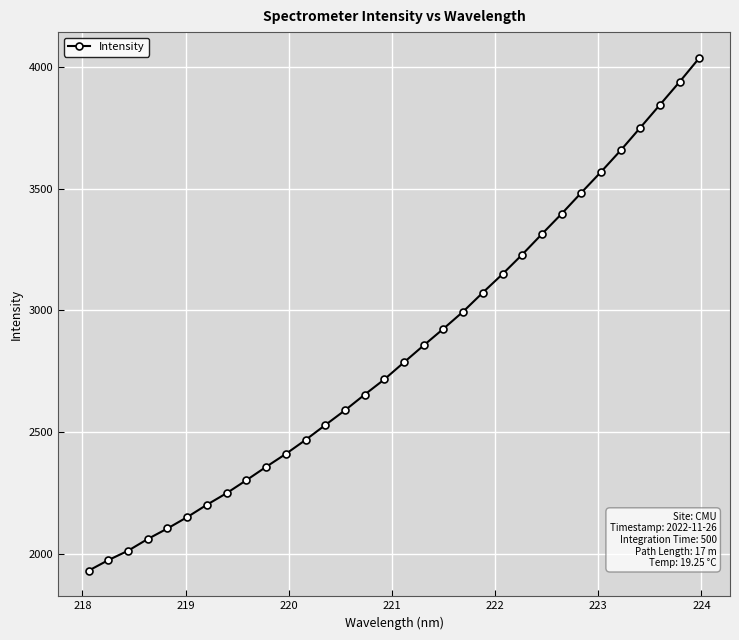

How many data points are less than 2787?

16